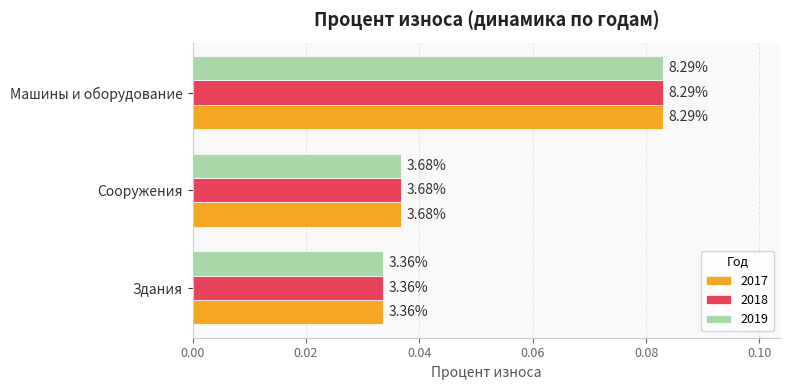

What are all the series names shown in the legend?

2017, 2018, 2019